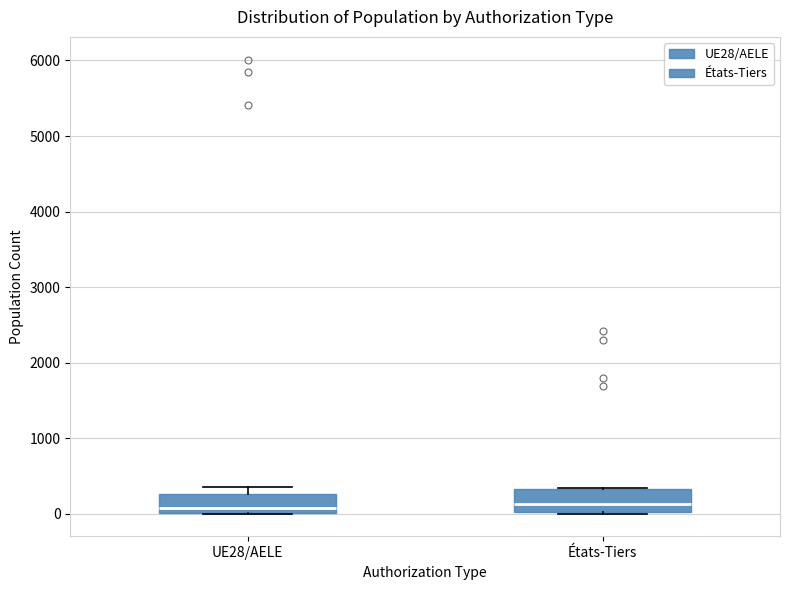

Reading left to right, read every box against the y-axis: the position of its median line, the range the box covers, and the ends of its whiskers. The values are not printed on the chart, so give them approximately, as read against the axis.

UE28/AELE: median 100, box 0 to 300, whiskers 0 to 400
États-Tiers: median 100, box 0 to 300, whiskers 0 to 300